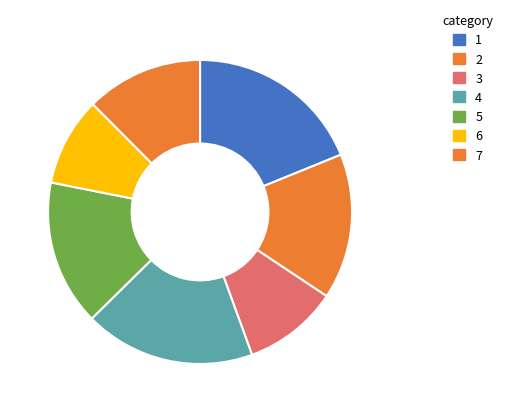

Is there any slice that represents more than half of the pie?

No